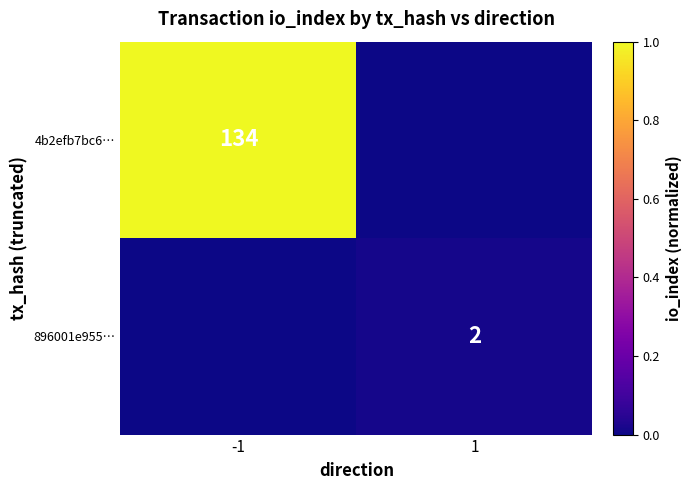

Is the value of 4b2efb7bc6… at -1 greater than the value of 896001e955… at 1?

Yes